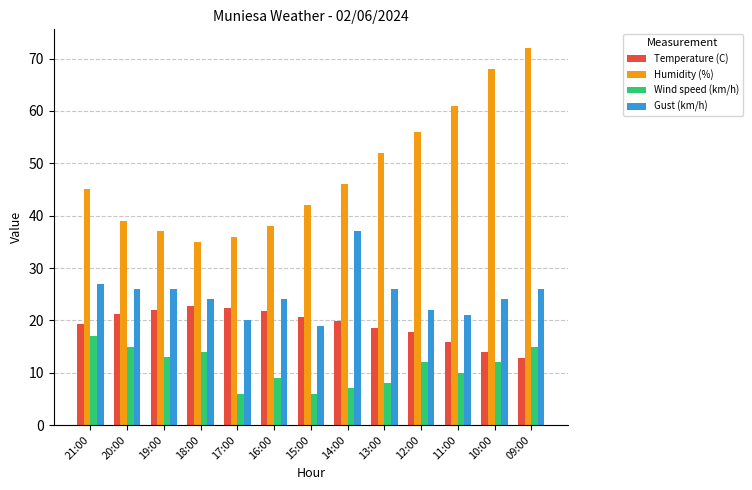

What is the greatest value displayed?

72.0